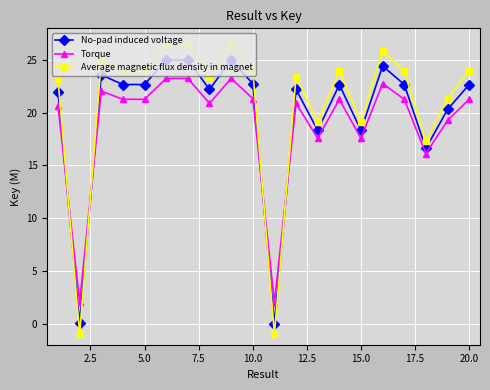

At how many categories does at least one series exceed 7?

18